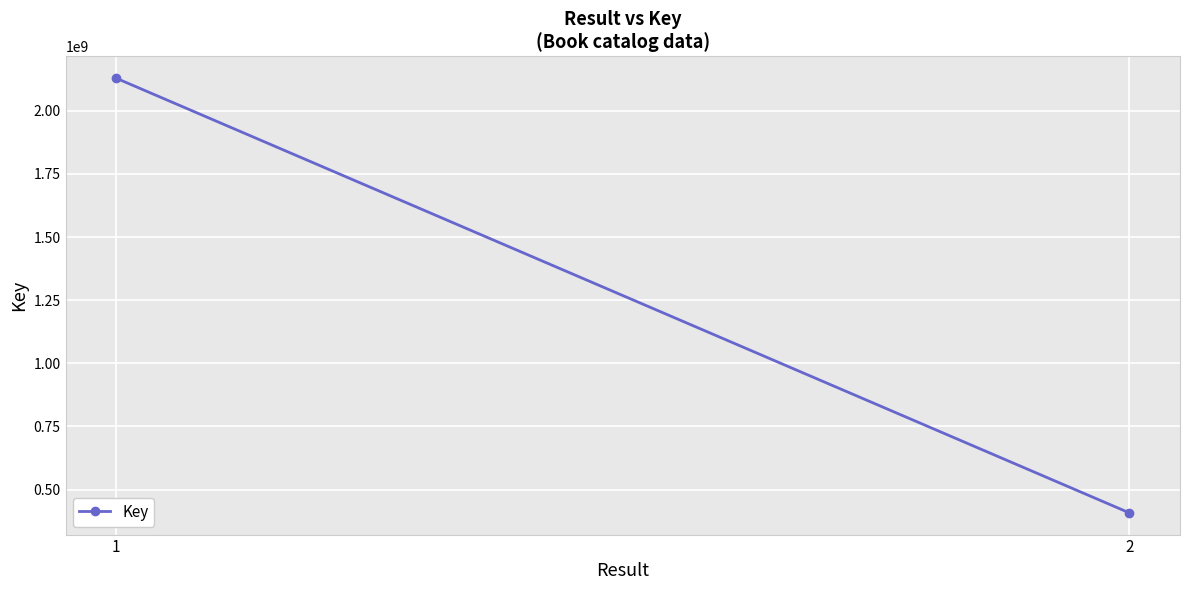

Between 1 and 2, which is larger?

1